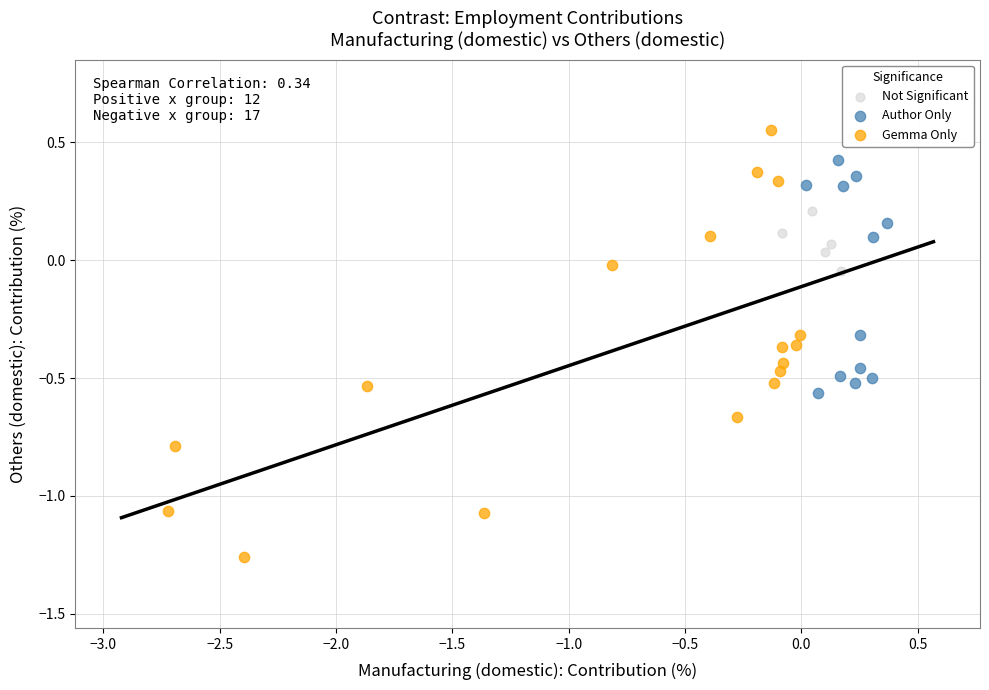

Which series has the largest Y range (max minus min)?

Gemma Only